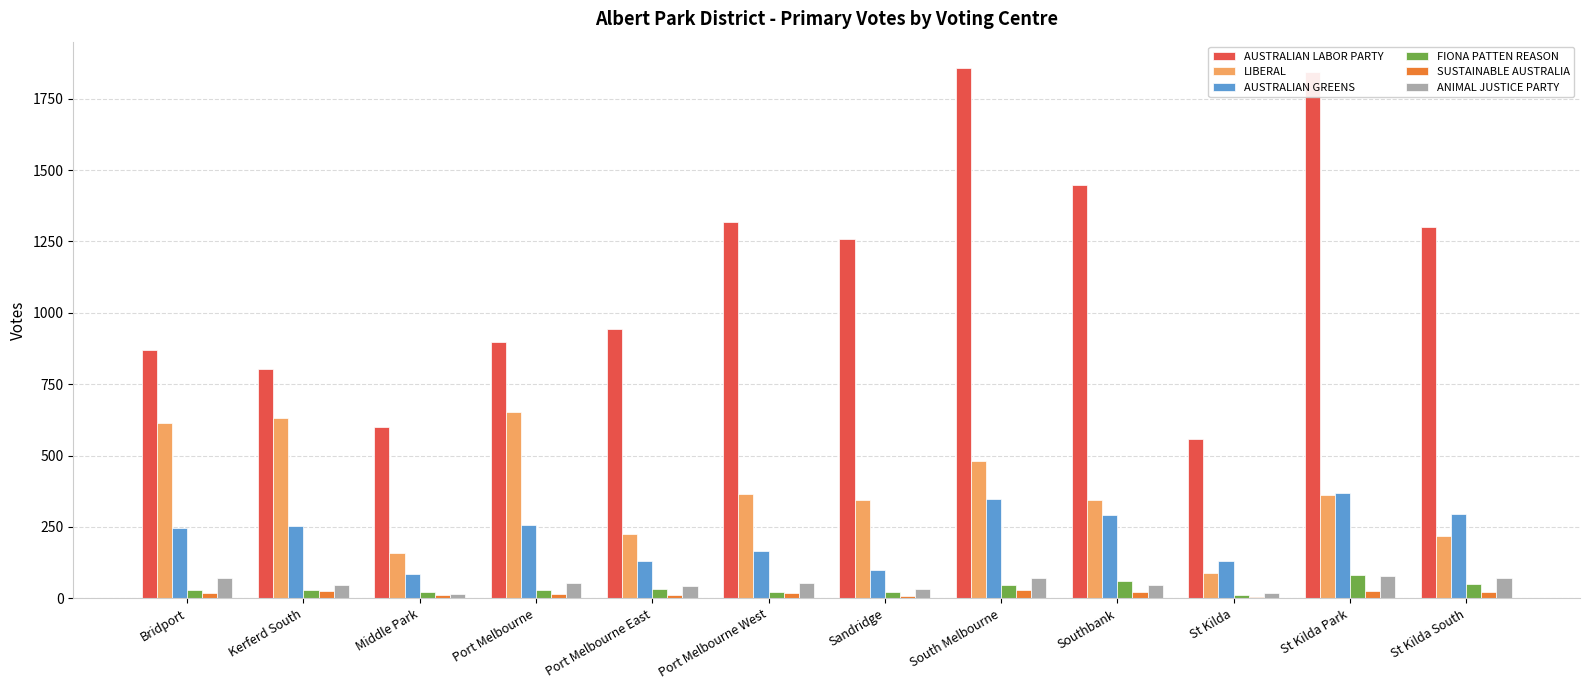

What is the label of the 10th bar from the left?

St Kilda